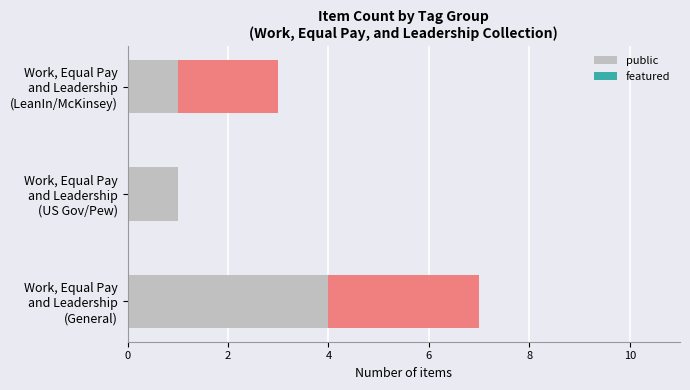

How many bars are there in total?

6